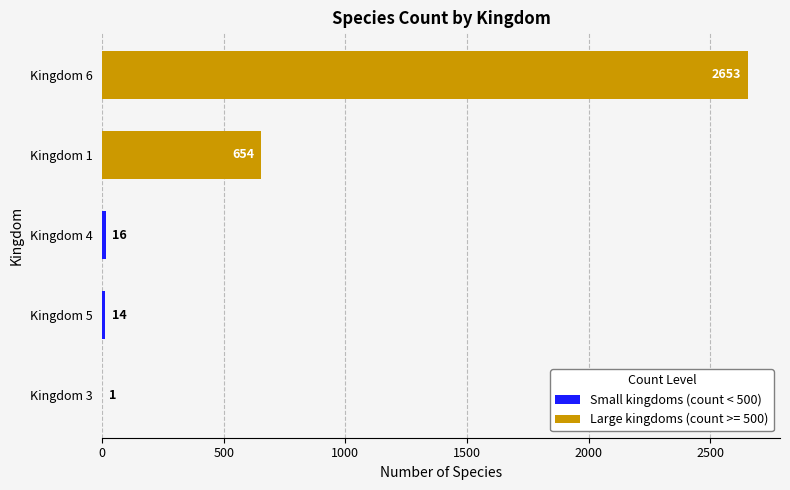

At which category does the chart reach its peak across all series?

Kingdom 6